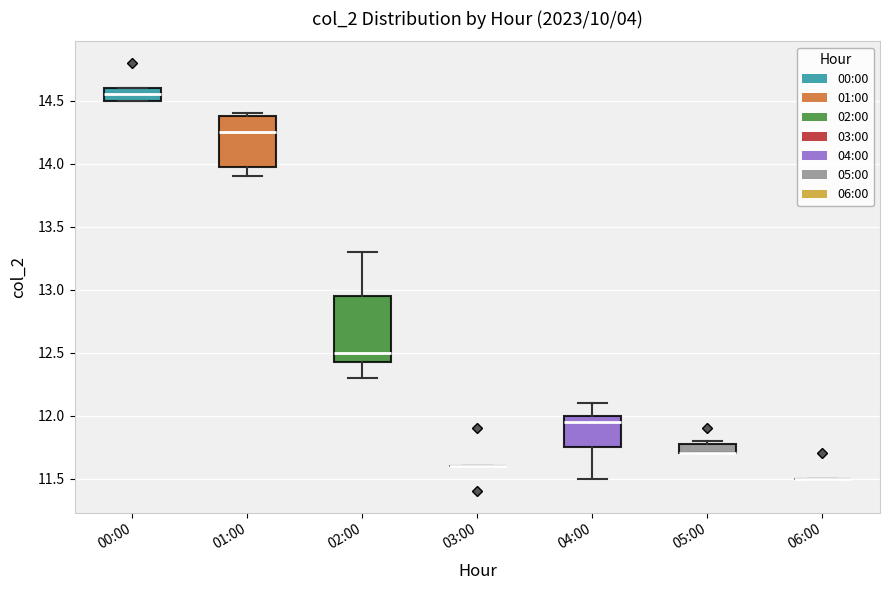

Reading left to right, transcribe this box plot: for each box, give where its median line is, the range the box spans, and where its two whiskers end, as read against the y-axis. The values are not printed on the chart, so give them approximately, as read against the axis.

00:00: median 14.55, box 14.50 to 14.60, whiskers 14.50 to 14.60
01:00: median 14.25, box 14.00 to 14.40, whiskers 13.90 to 14.40 (just above the box's upper edge)
02:00: median 12.50, box 12.45 to 12.95, whiskers 12.30 to 13.30
03:00: box collapsed to a line at 11.60, whiskers 11.60 to 11.60
04:00: median 11.95, box 11.75 to 12.00, whiskers 11.50 to 12.10
05:00: median 11.70 (drawn on the box's lower edge), box 11.70 to 11.80, whiskers 11.70 to 11.80 (just above the box's upper edge)
06:00: box collapsed to a line at 11.50, whiskers 11.50 to 11.50